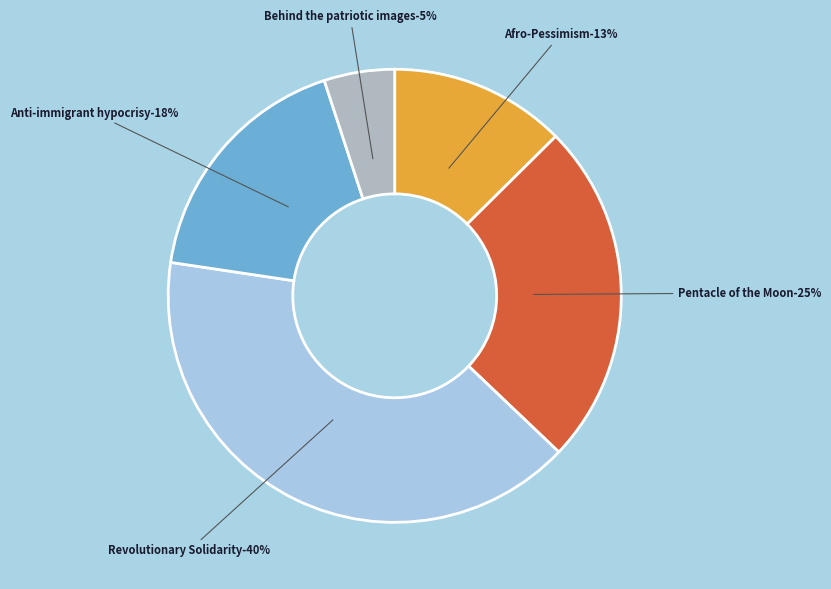

To the nearest percent, what percentage of the pie is Anti-immigrant hypocrisy (7829)?

18%